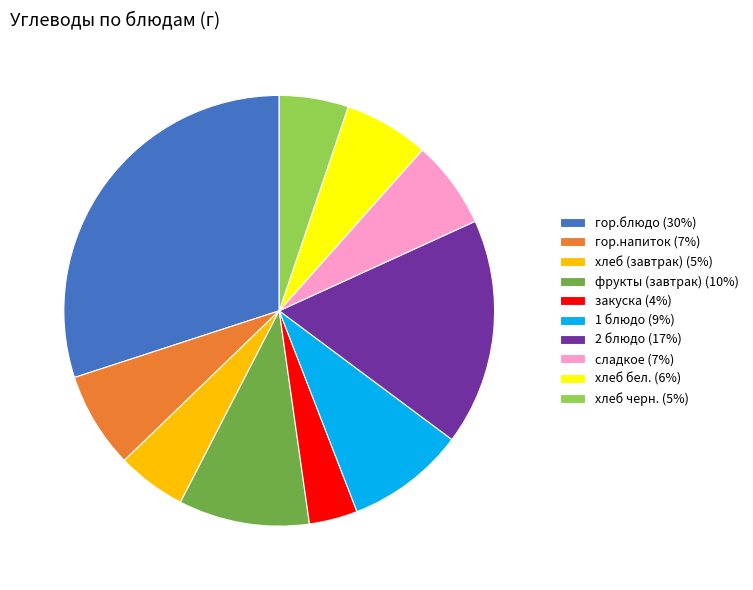

How many segments does this pie chart have?

10